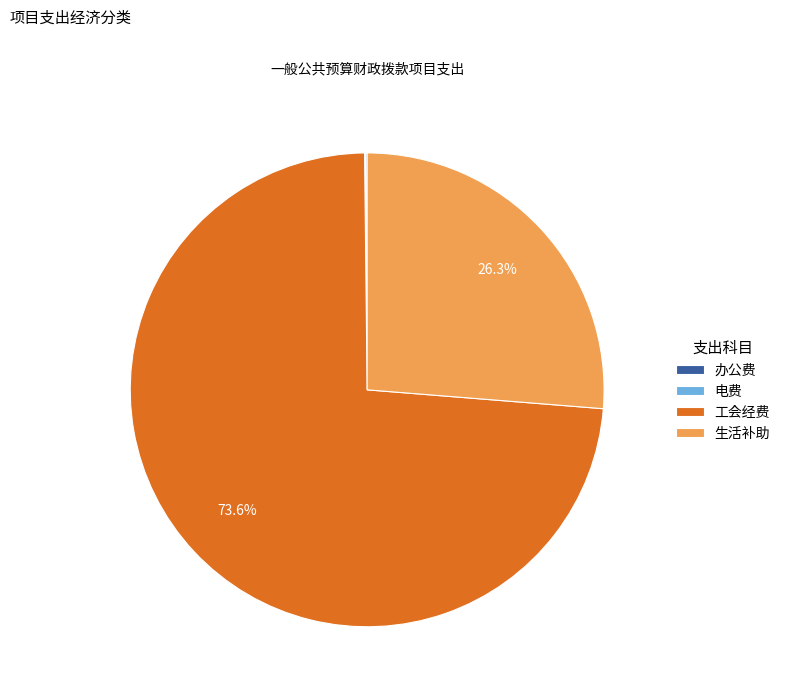

Is 工会经费 the majority of the pie?

Yes